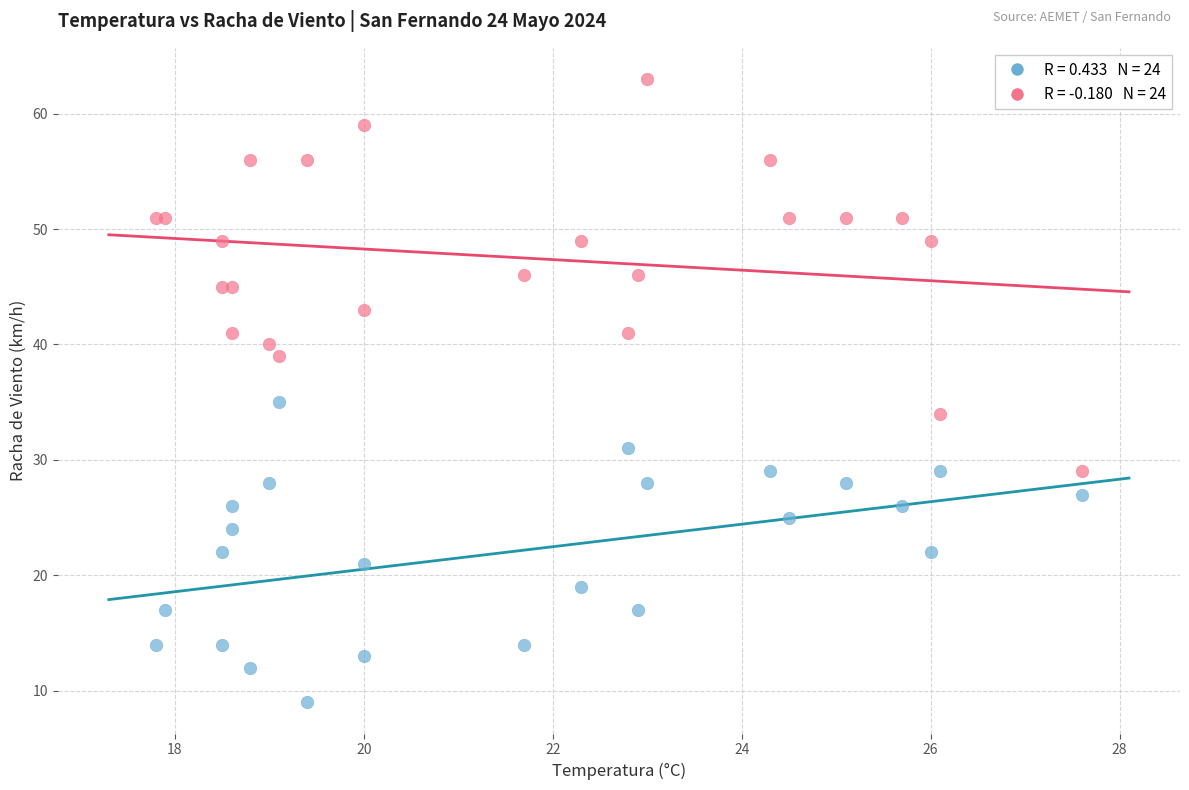

Across all series, what Y value is closest to 36?

35